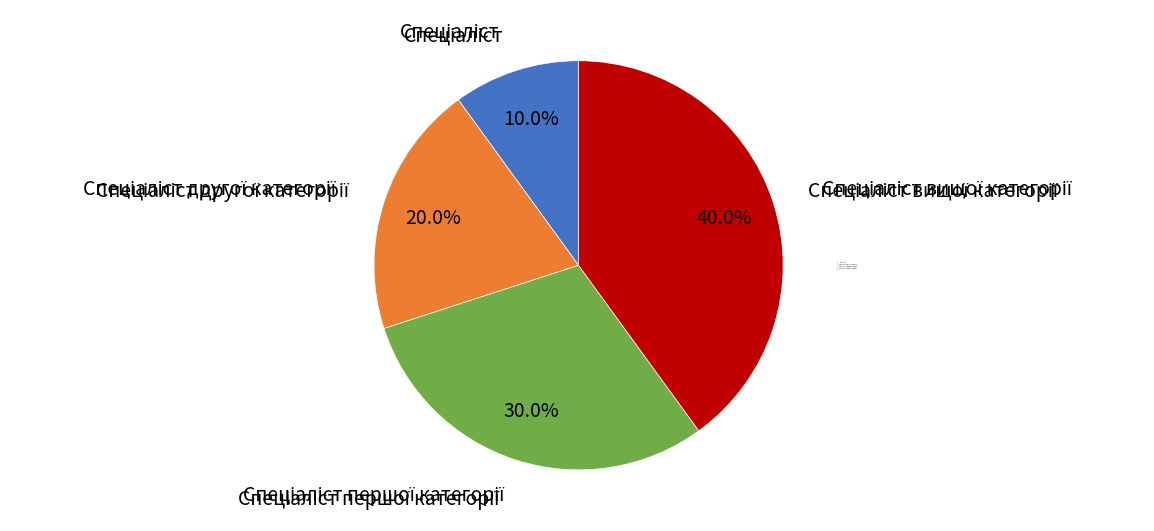

Does any single category account for the majority?

No